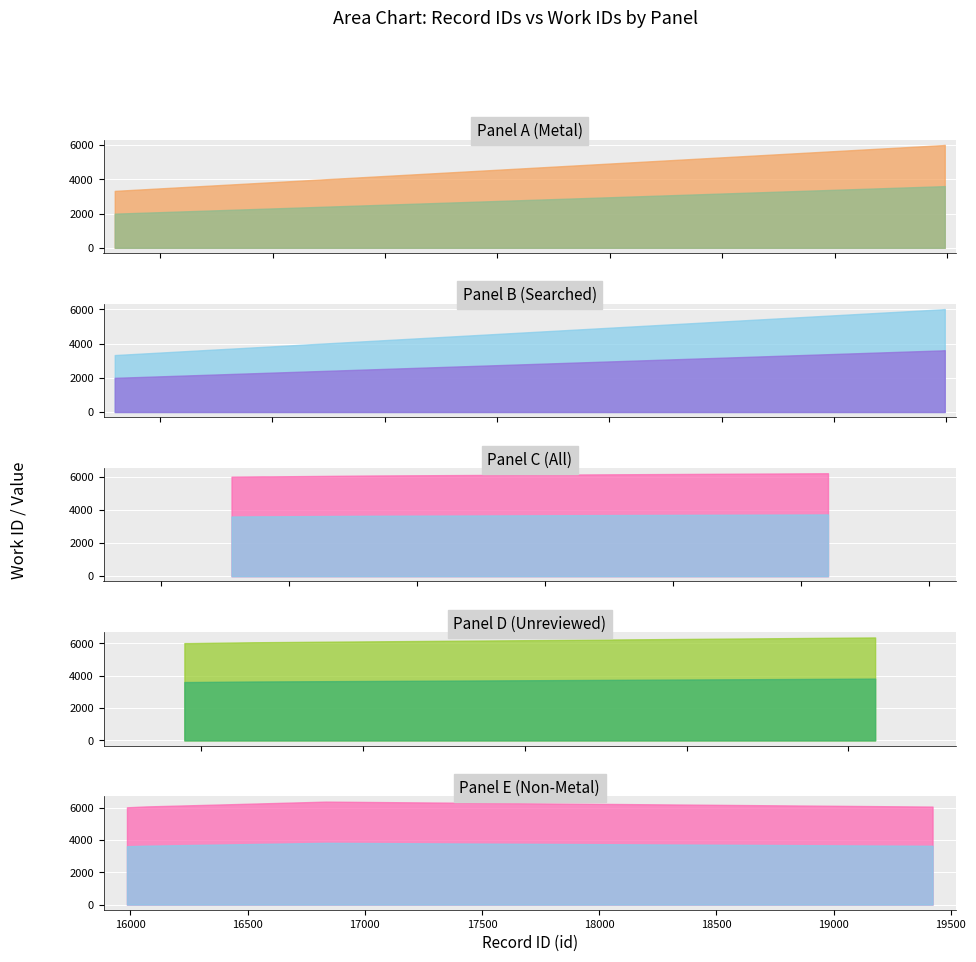

True or false: id and work_id intersect in this chart.

False